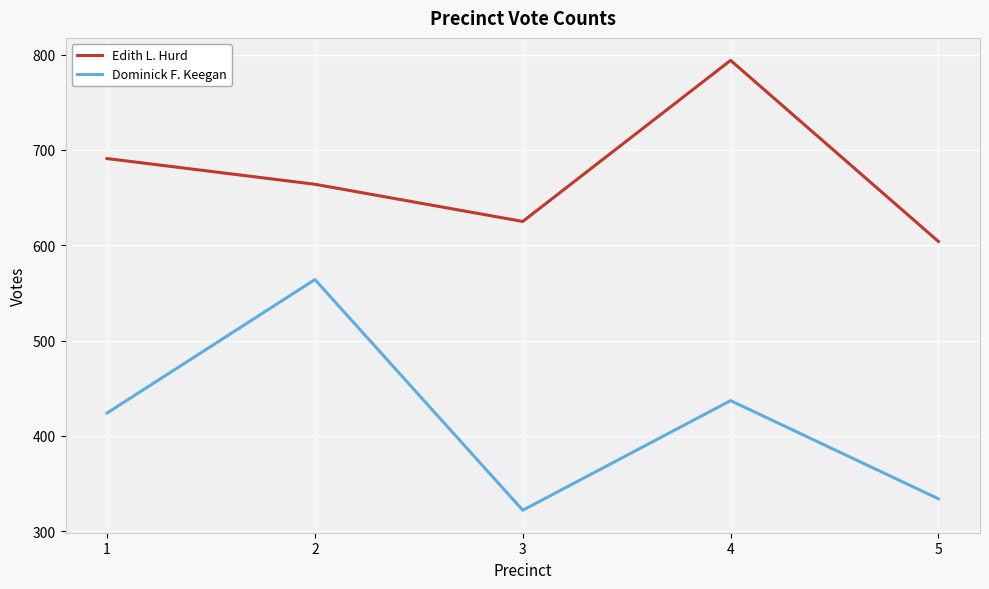

Where is the first local minimum for Edith L. Hurd?

3